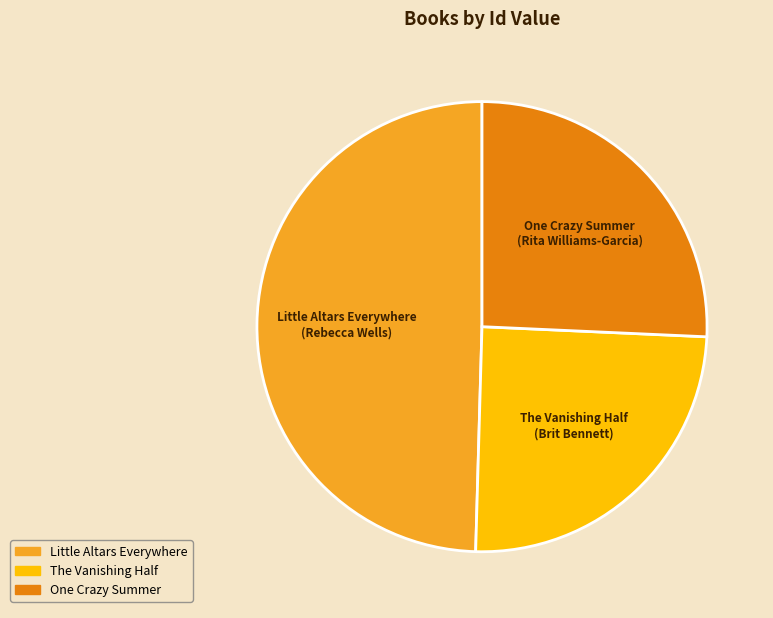

Combined, do One Crazy Summer and Little Altars Everywhere account for over 50%?

Yes